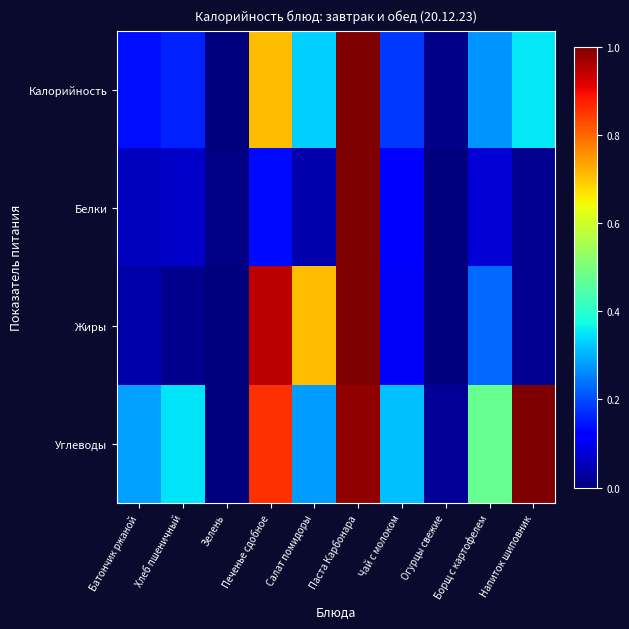

At which category does the chart reach its minimum across all series?

Зелень